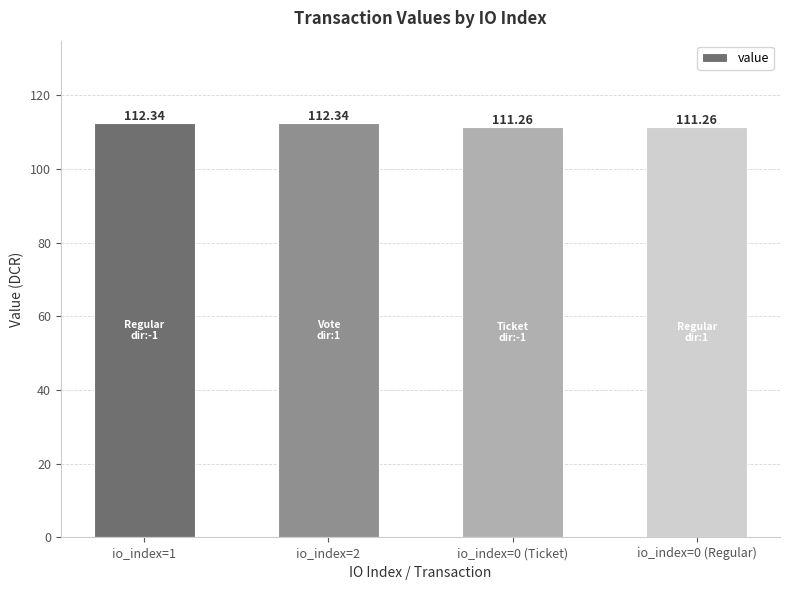

Are the bars grouped side by side (vs. stacked)?

No